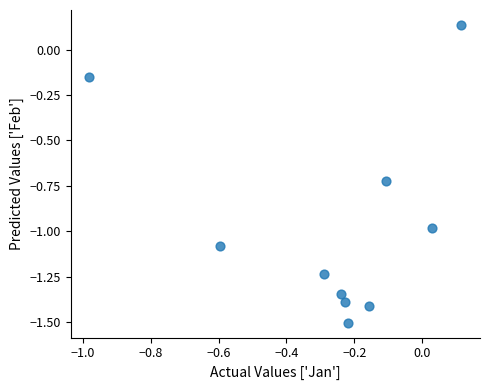

What is the average X value?

-0.3